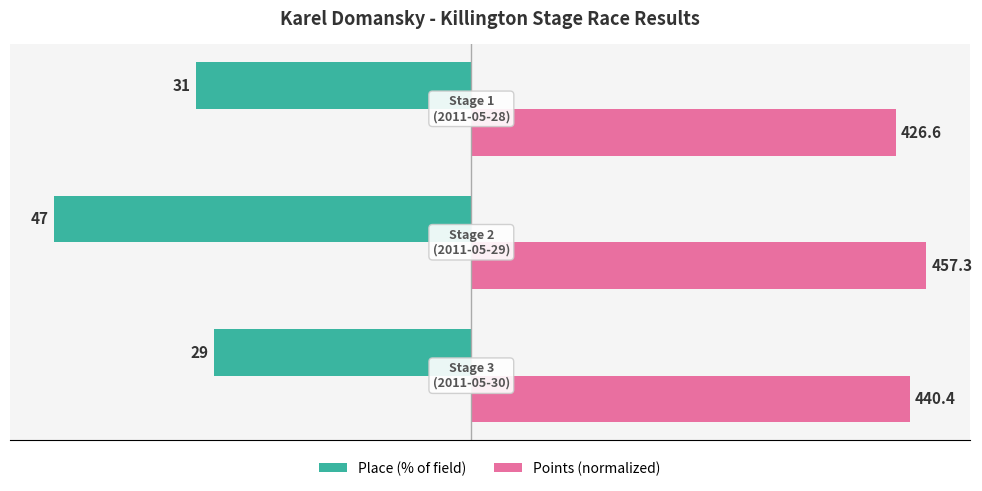

What are all the series names shown in the legend?

Place (% of field), Points (normalized)